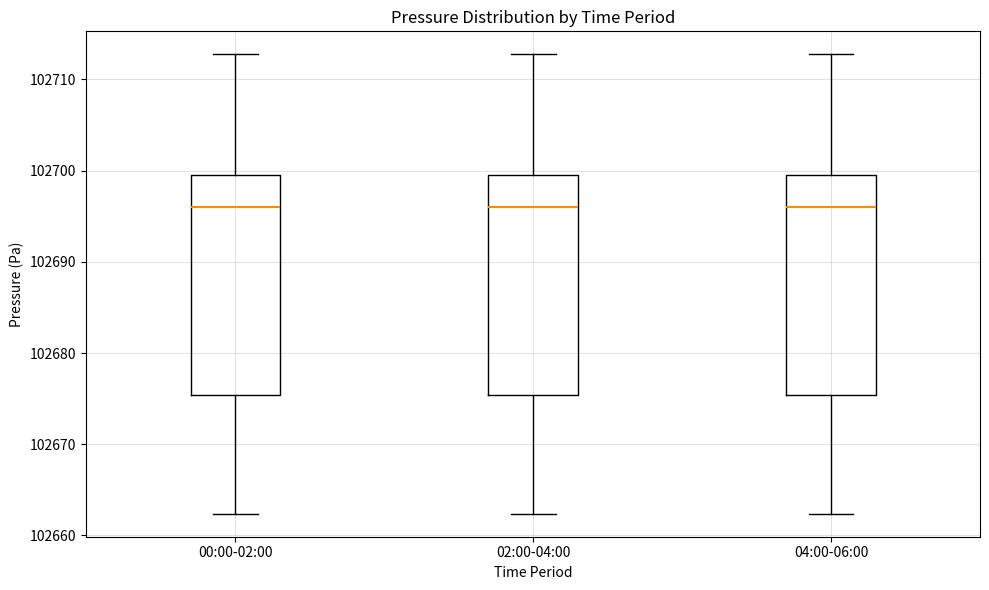

Where is the upper edge of the box for 00:00-02:00 on the y-axis? The values are not printed on the chart, so give them approximately, as read against the axis.

102700